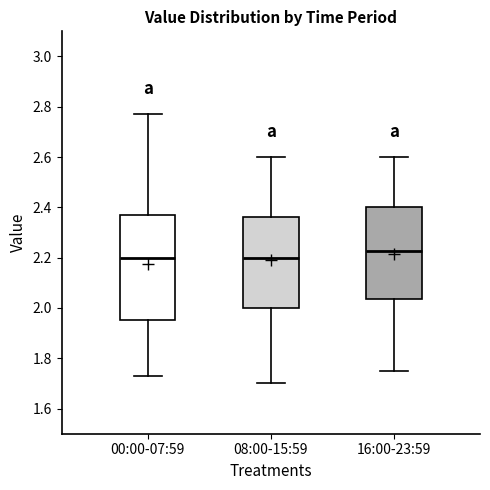

Where is the lower edge of the box for 00:00-07:59 on the y-axis? The values are not printed on the chart, so give them approximately, as read against the axis.

1.96